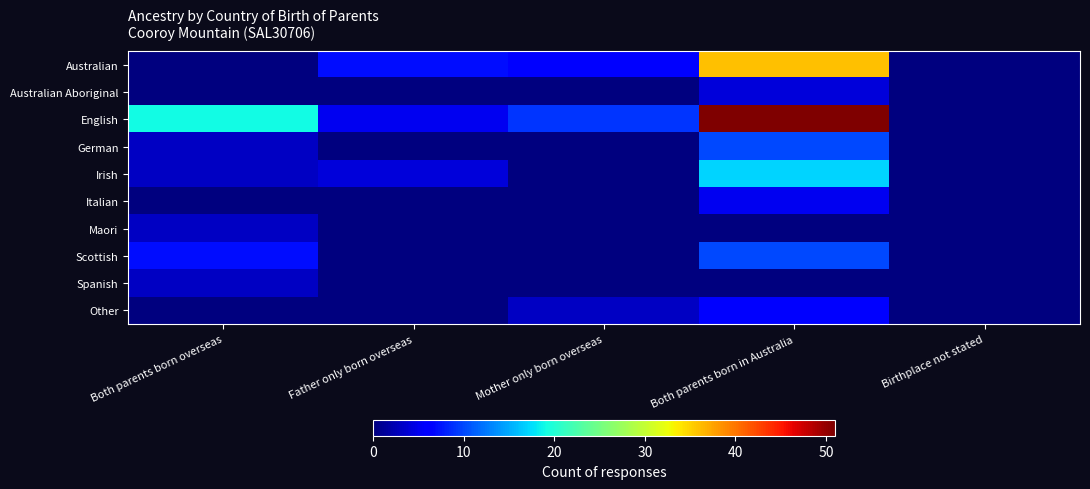

What is the spread (max minus min) of values at Both parents born overseas?

19